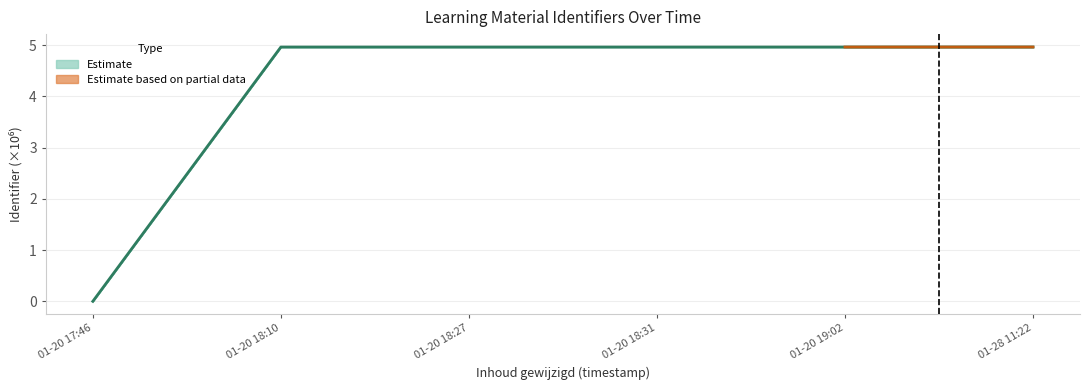

How many data points are above 4?

5